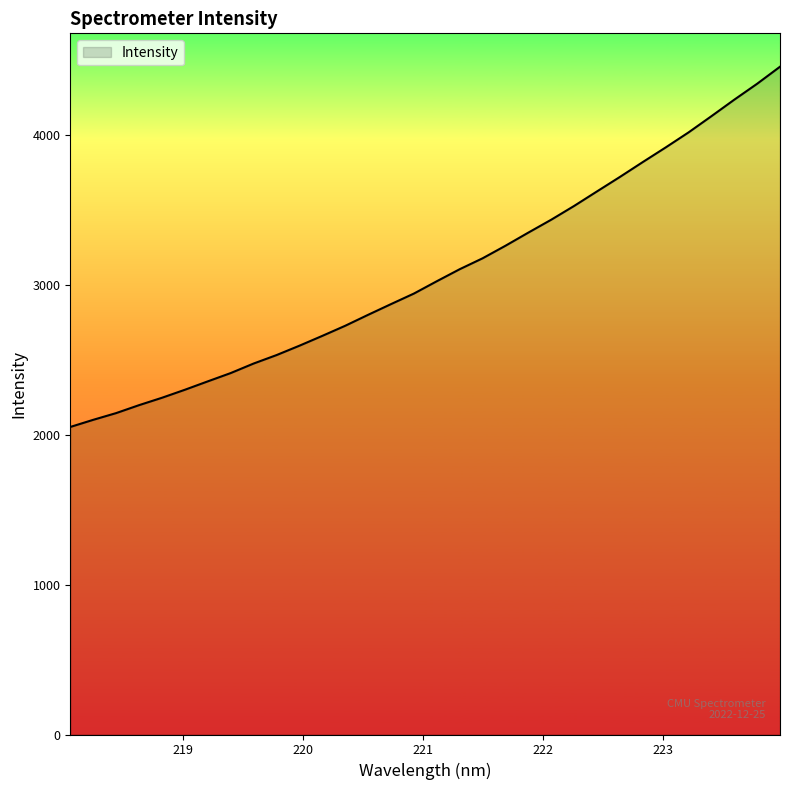

What is the difference between the maximum and minimum values?

2403.4